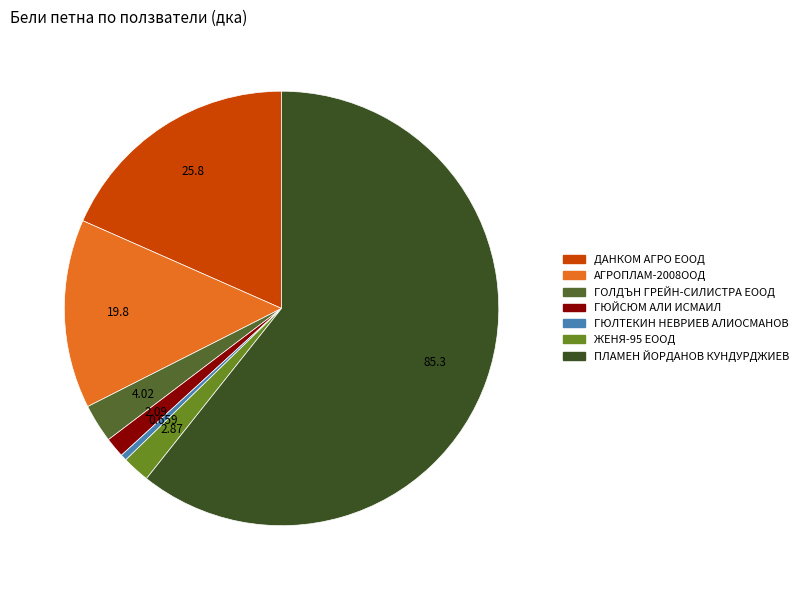

Does ПЛАМЕН ЙОРДАНОВ КУНДУРДЖИЕВ account for over 50% of the chart?

Yes